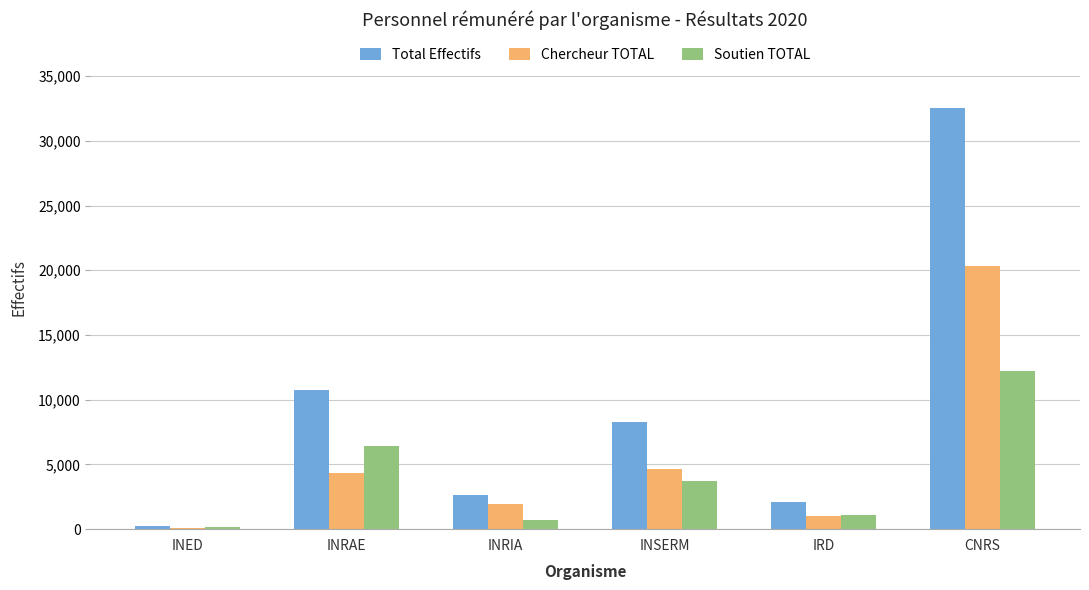

Which category has the highest value across all series?

CNRS